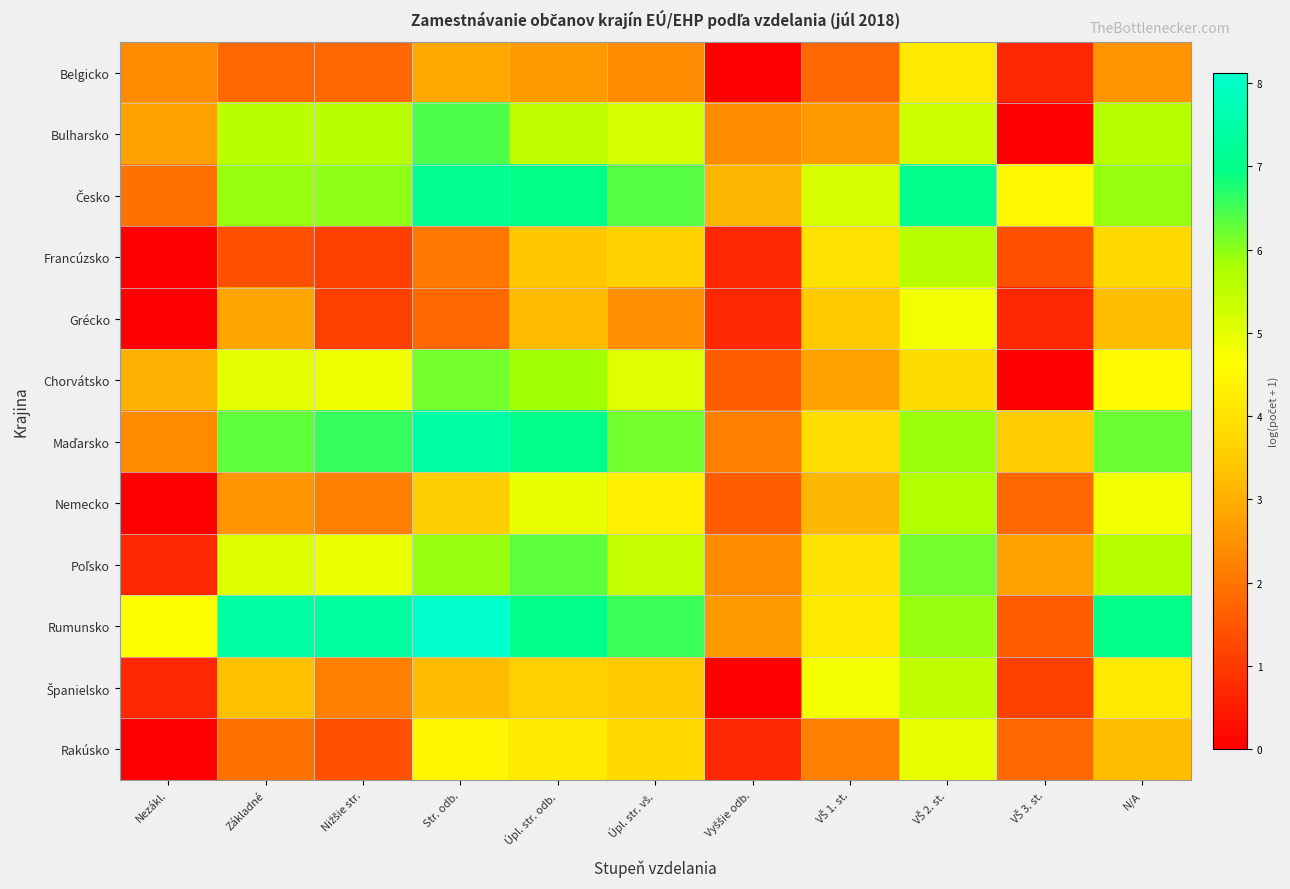

Which series has the largest total across all categories?

Rumunsko